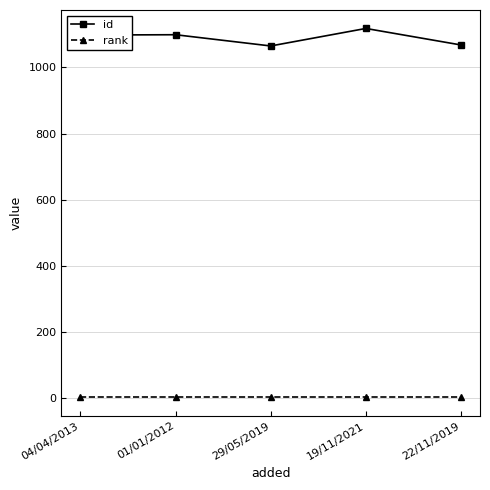

True or false: rank and id cross at least once.

False